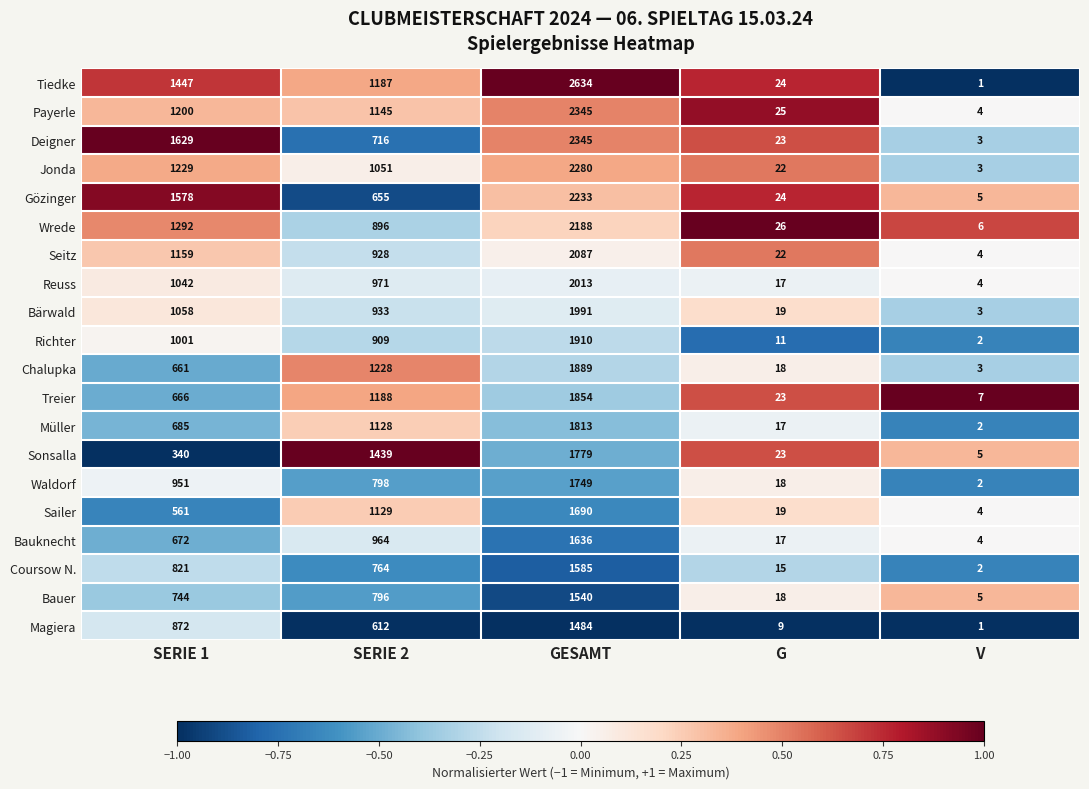

At which label is Sonsalla closest to 892?

SERIE 2